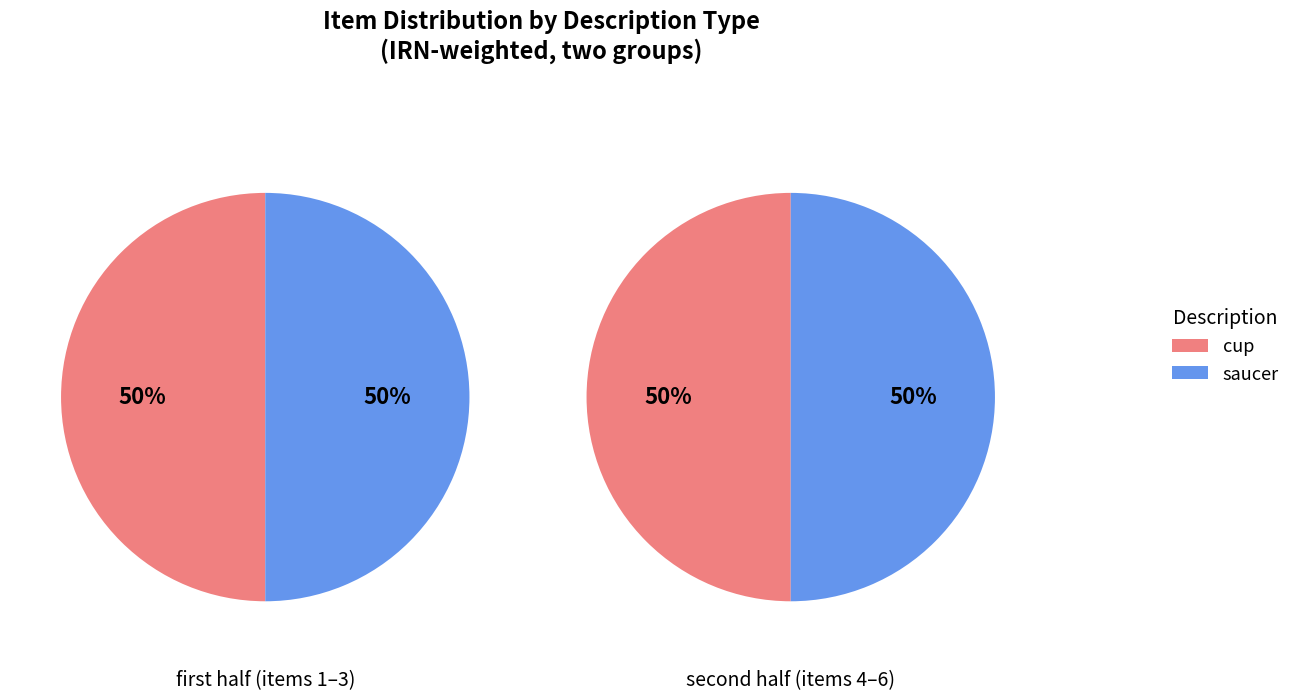

What is the smallest slice in the pie chart?

cup